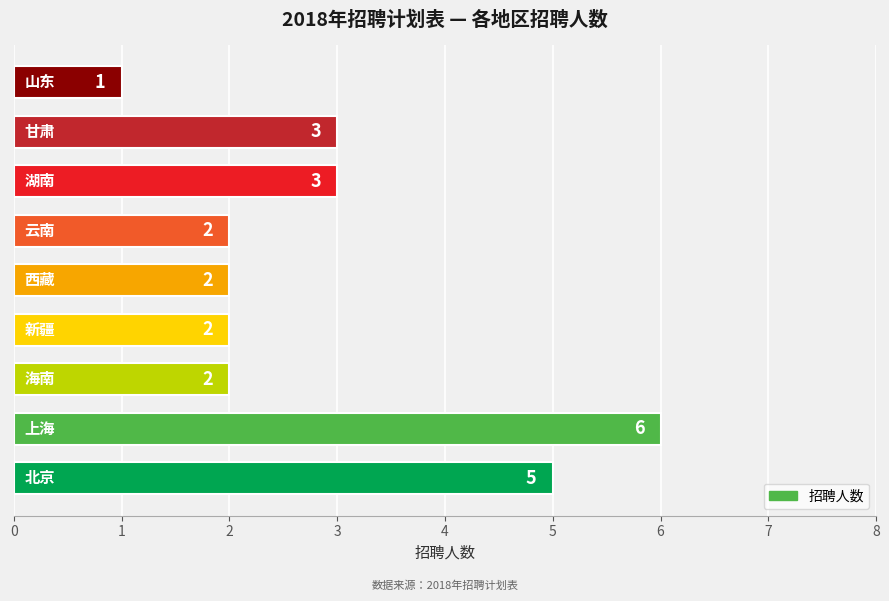

What is the sum of all values?

26